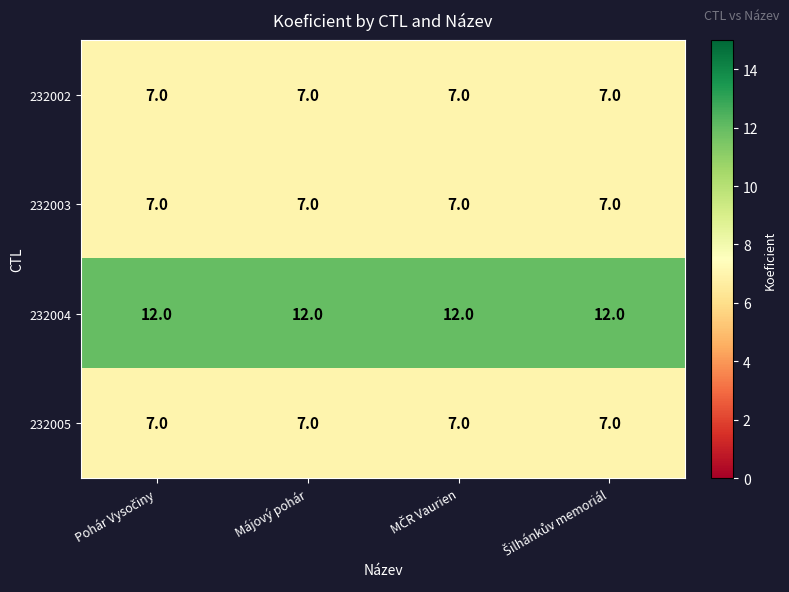

What is the average value of the 232002 series?

7